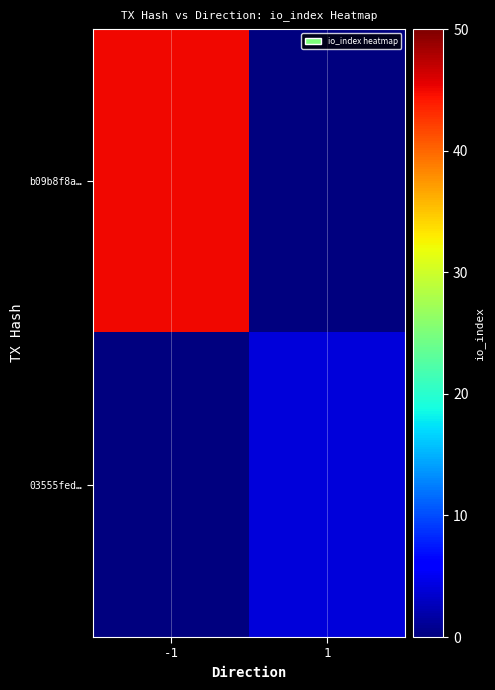

Reading left to right, list all the values displayed in this chart.

b09b8f8a…: -1=45	1=0
03555fed…: -1=0	1=4